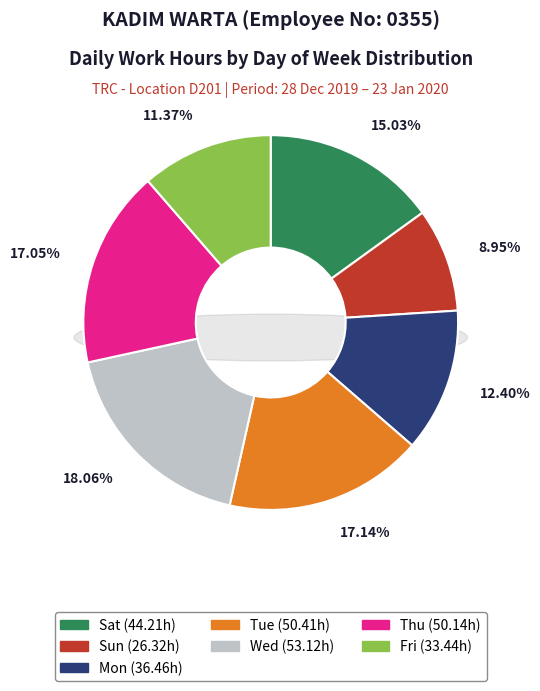

Between Sat (4) and Wed (8), which is larger?

Wed (8)